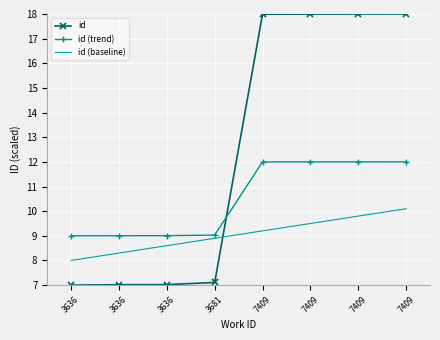

List the series in order of their peak value, lowest first.

id (baseline), id (trend), id